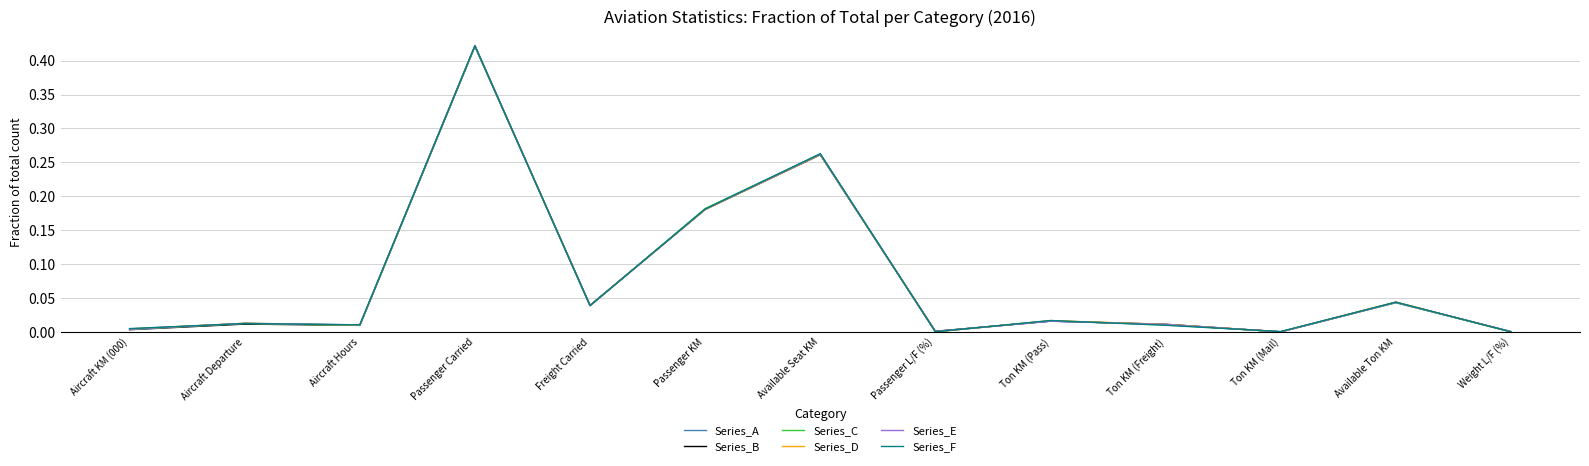

What are all the series names shown in the legend?

Series_A, Series_B, Series_C, Series_D, Series_E, Series_F